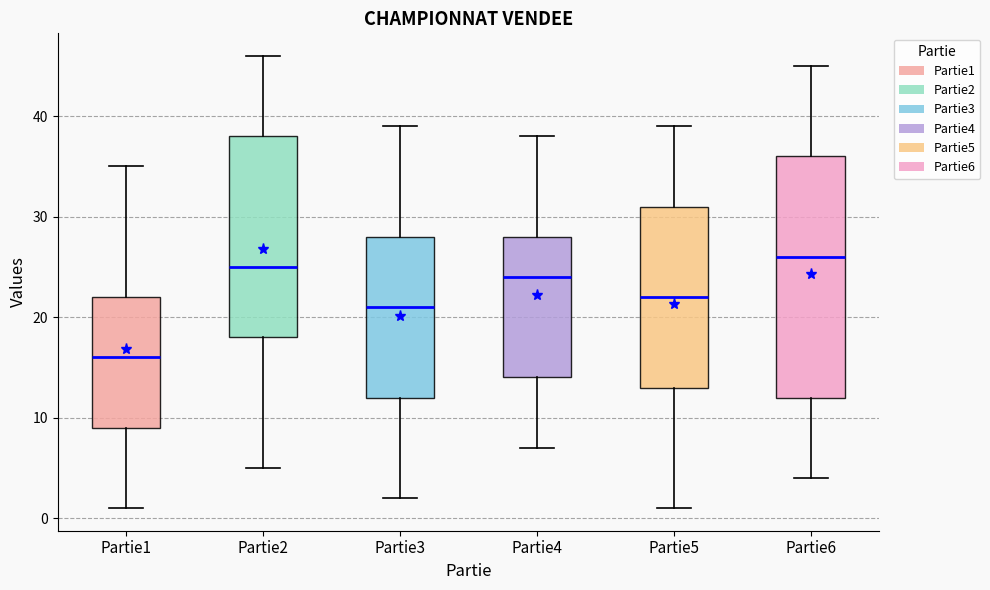

Which box is the tallest, from its lower edge to its upper edge?

Partie6